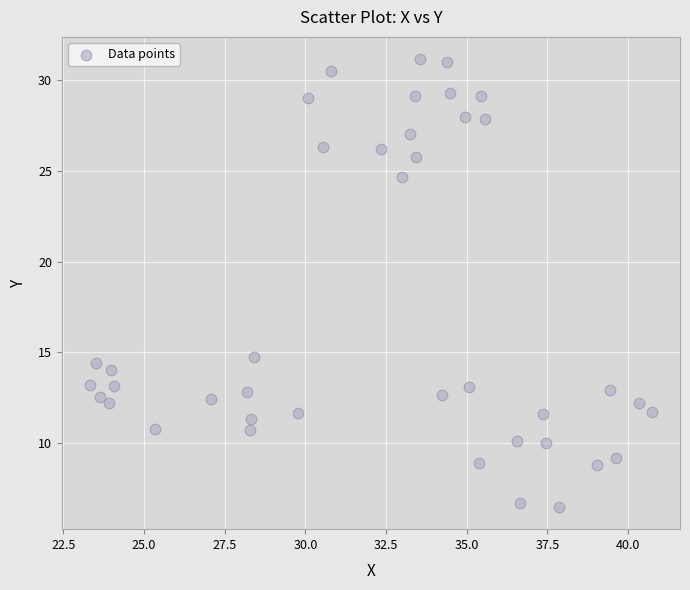

What Y value in the scatter plot is closest to 18?

14.7